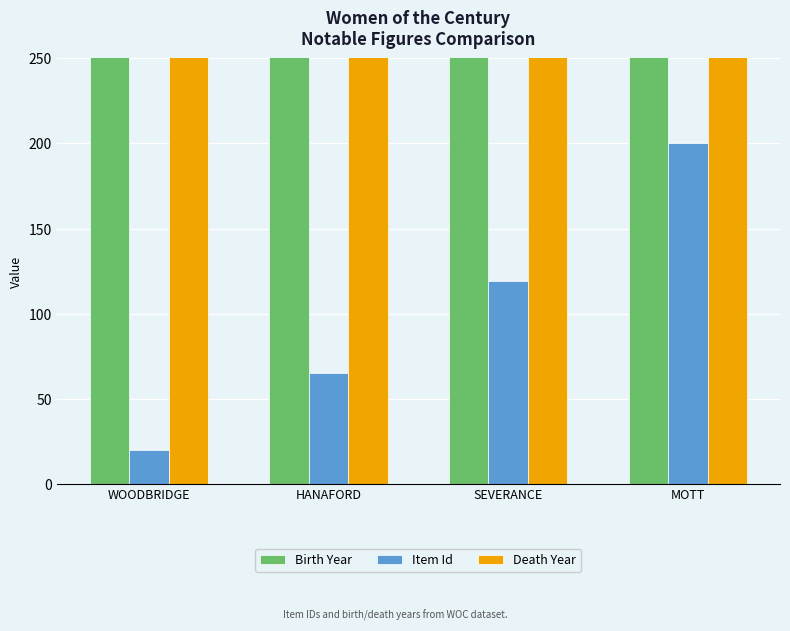

At how many categories does at least one series exceed 1431?

4